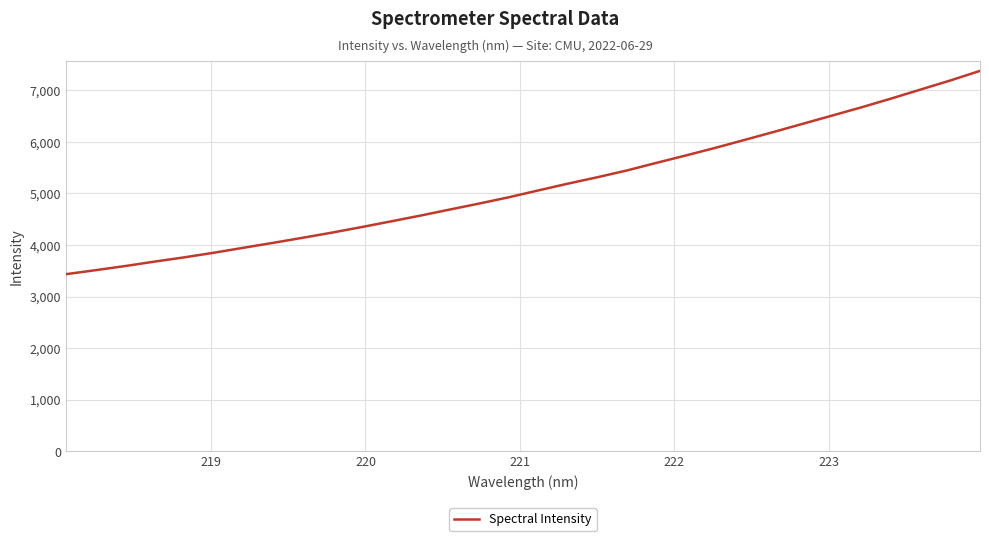

Does the chart display data point markers on the line(s)?

No